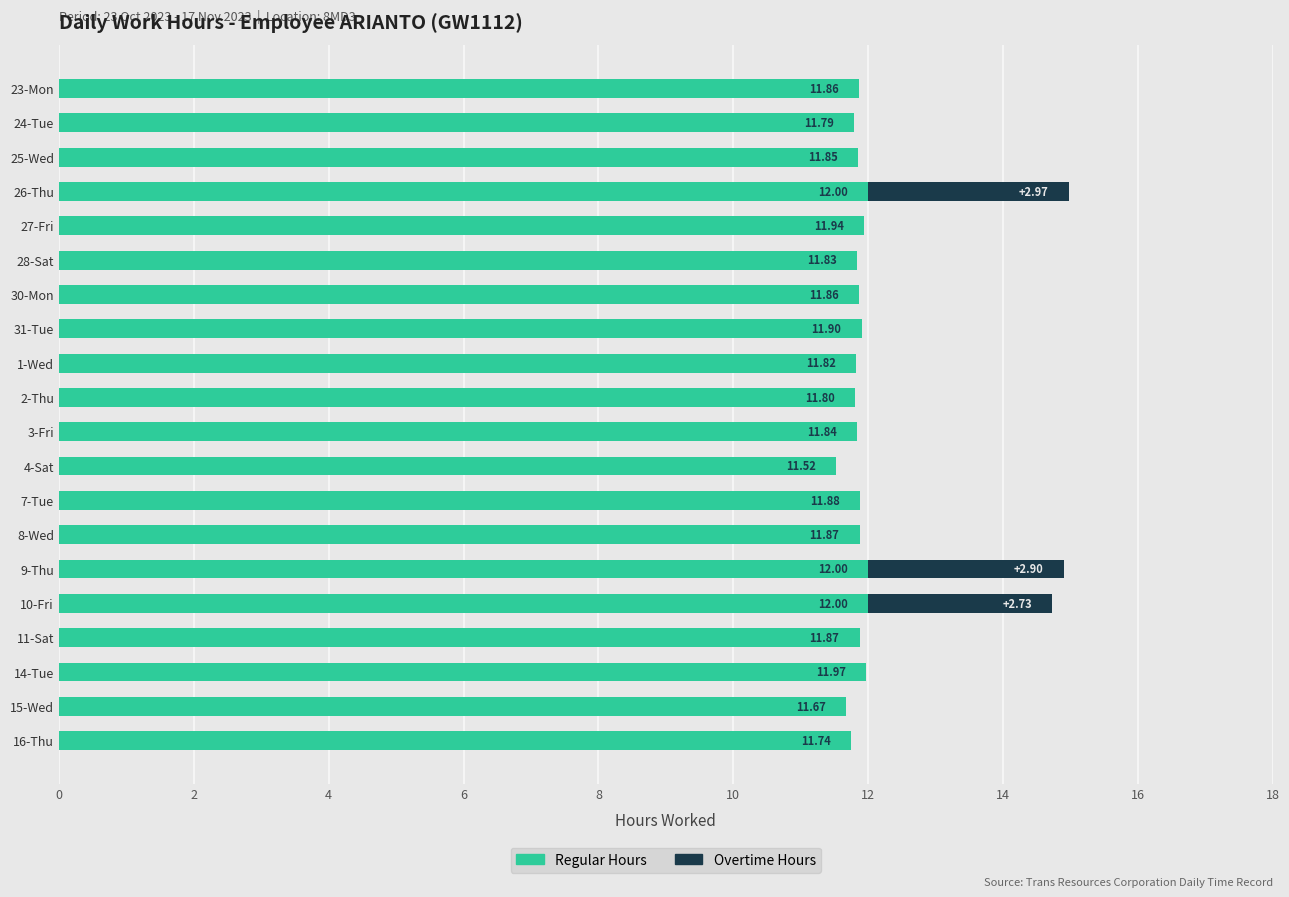

What is the sum of all Regular Hours values?

237.0